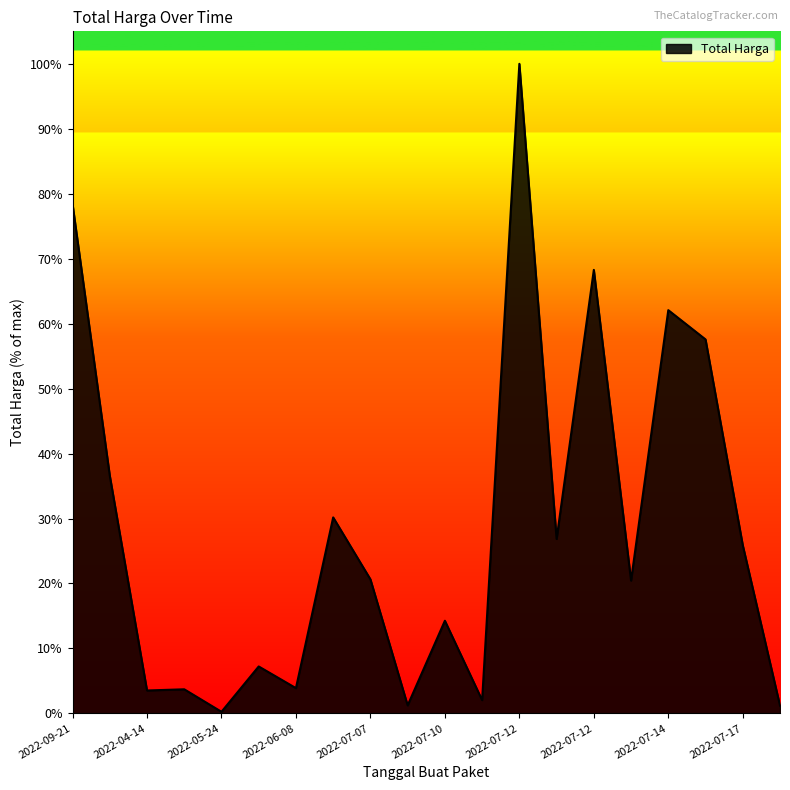

Does the chart display data point markers on the line(s)?

No